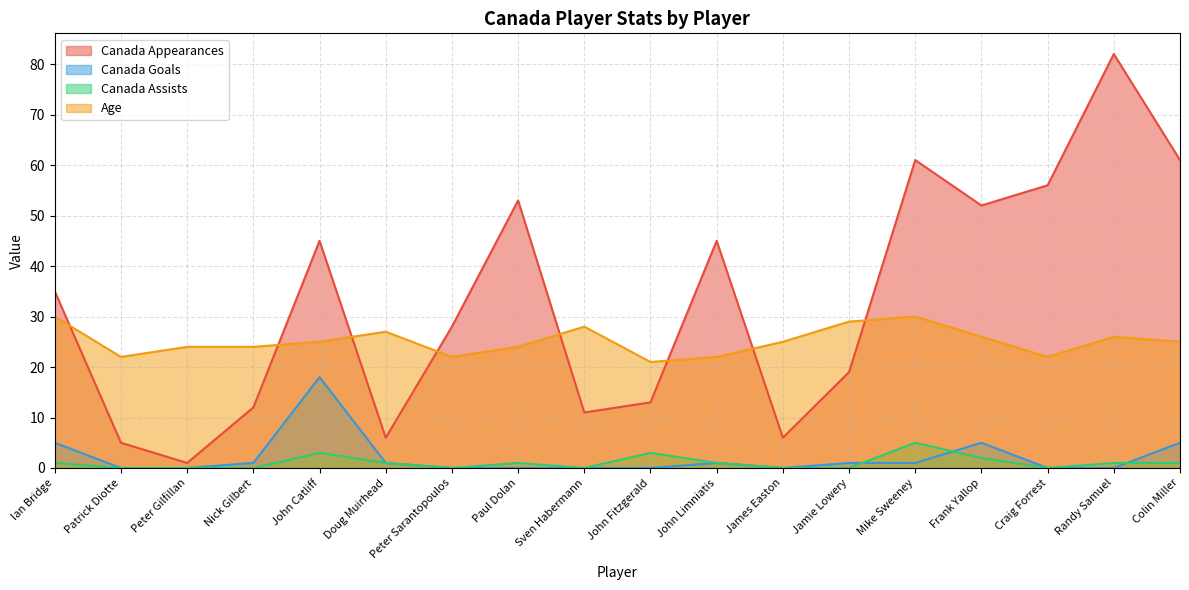

What is the sum of all Canada Appearances values?

591